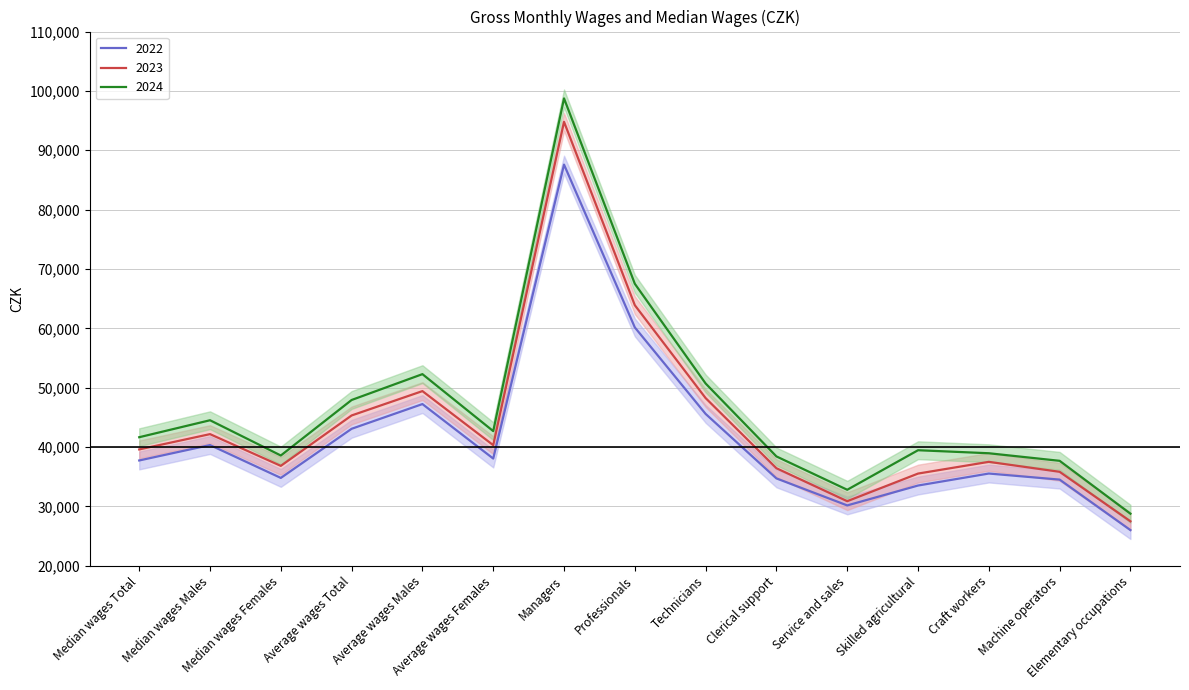

How many interior local peaks does the 2023 series have?

4